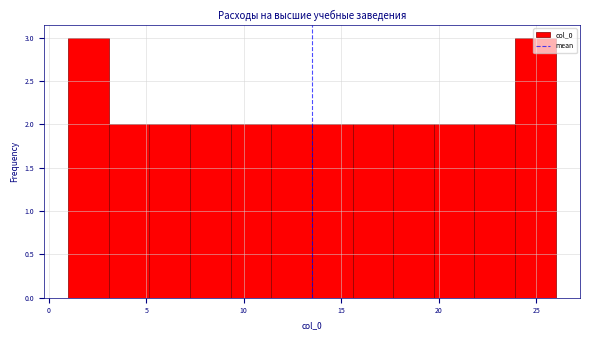

How tall is the bar that spans 13.5 to 15.5 on the x-axis? Neither the bar edges nor the heights are printed on the chart, so give them approximately, as read against the axes.

2